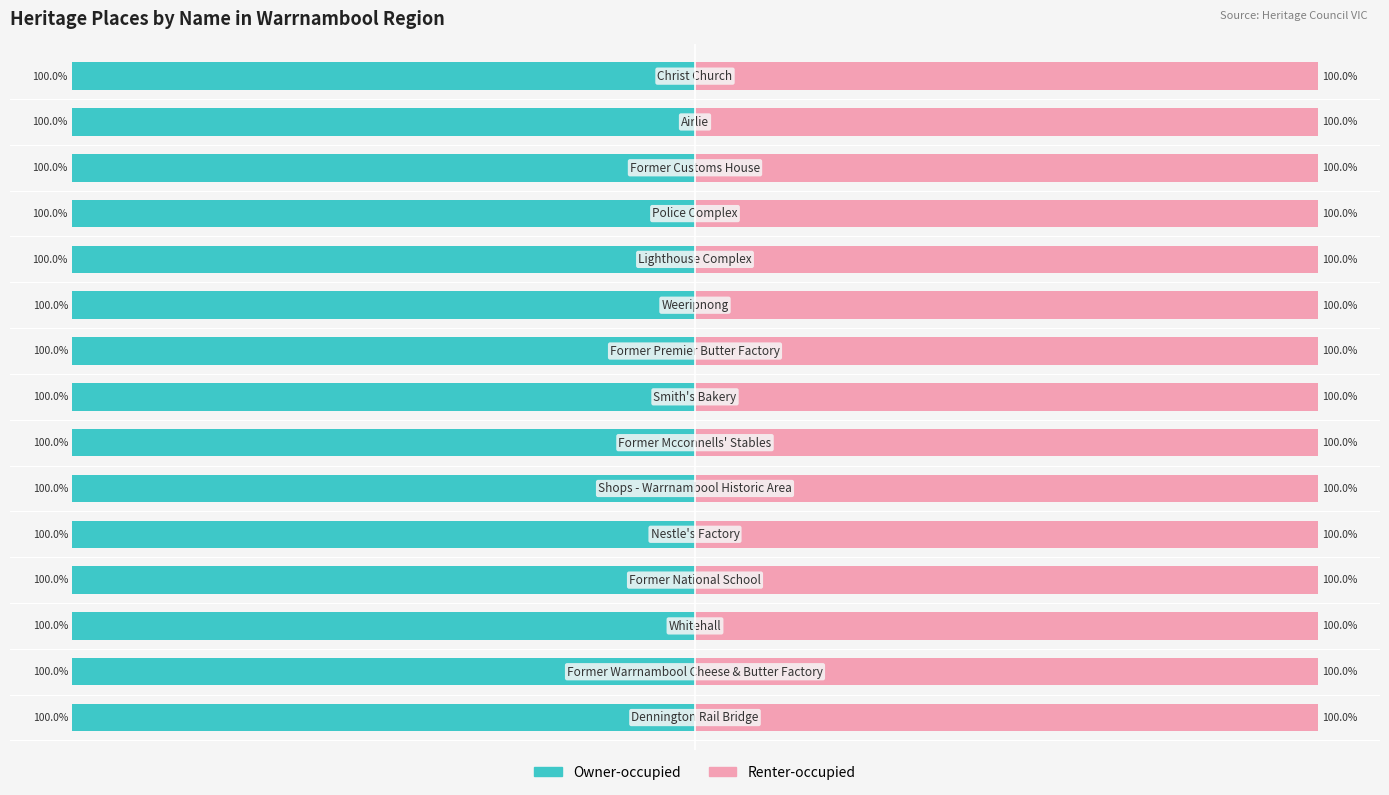

List the series in order of their peak value, lowest first.

Owner-occupied, Renter-occupied